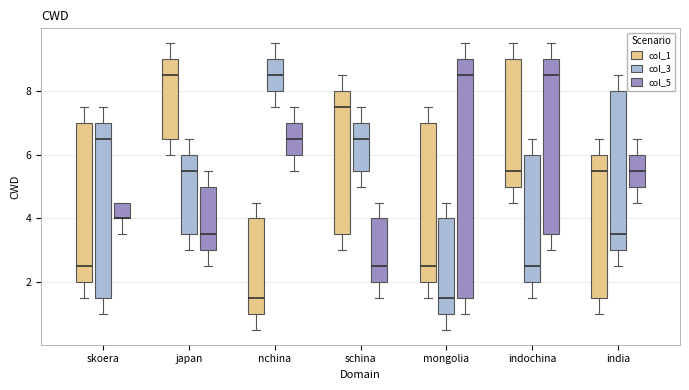

Comparing the boxes themselves (not the whiskers), which one is the tallest?

mongolia (col_5)